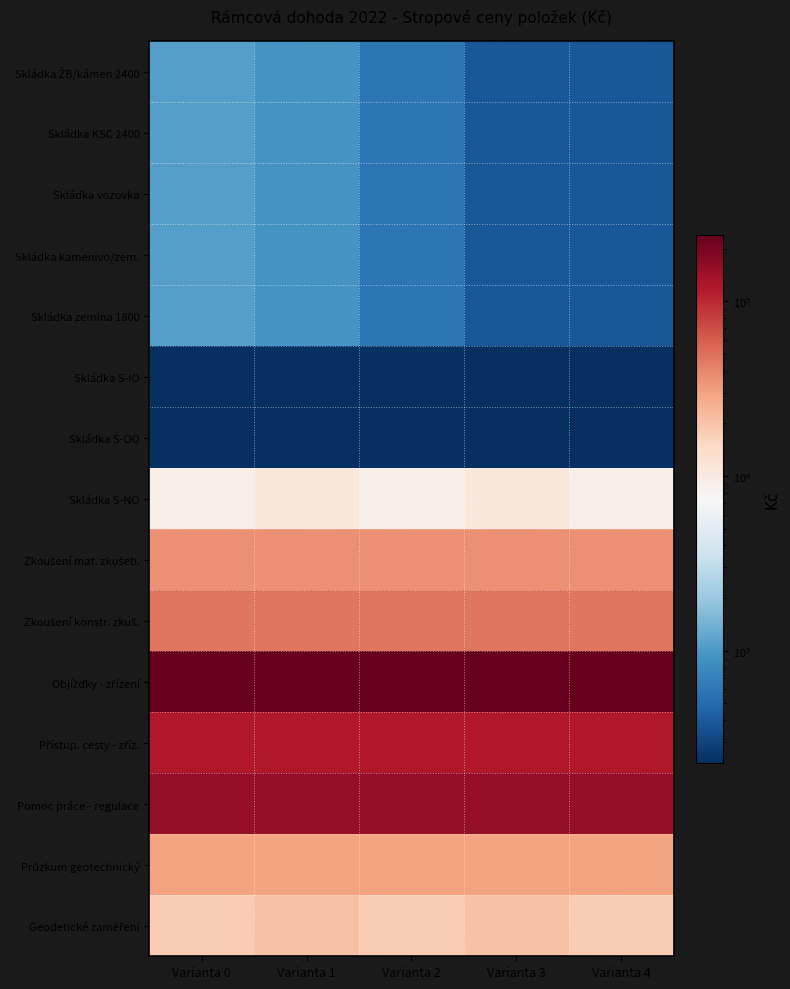

Rank the series at Varianta 3 from lowest to highest value.

Skládka S-IO, Skládka S-OO, Skládka ŽB/kámen 2400, Skládka KSC 2400, Skládka vozovka, Skládka kamenivo/zem., Skládka zemina 1800, Skládka S-NO, Geodetické zaměření, Průzkum geotechnický, Zkoušení mat. zkušeb., Zkoušení konstr. zkuš., Přístup. cesty - zříz., Pomoc práce - regulace, Objížďky - zřízení